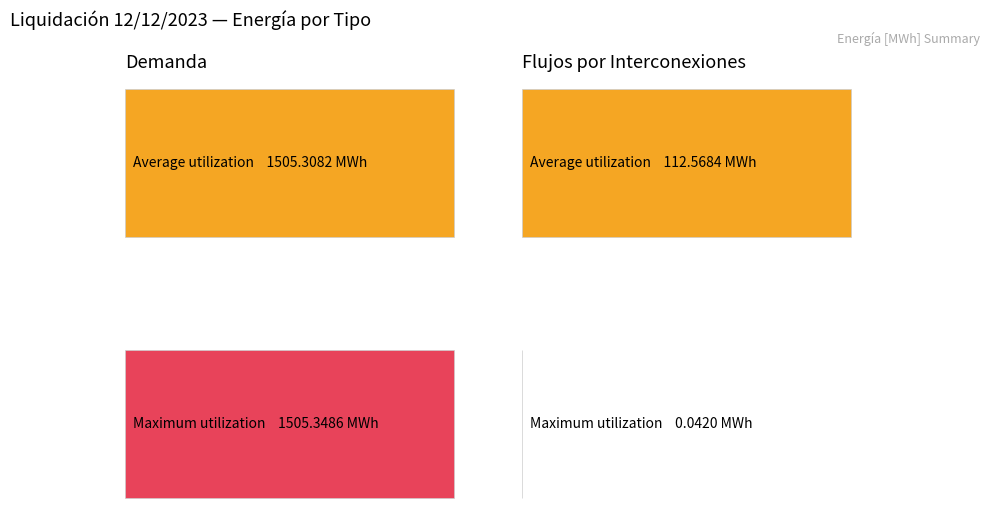

What is the difference between the Maximum utilization values at DemSMEC+PO / InterconexionSGU and DemSMEC / InterconexionRiv?

1505.3